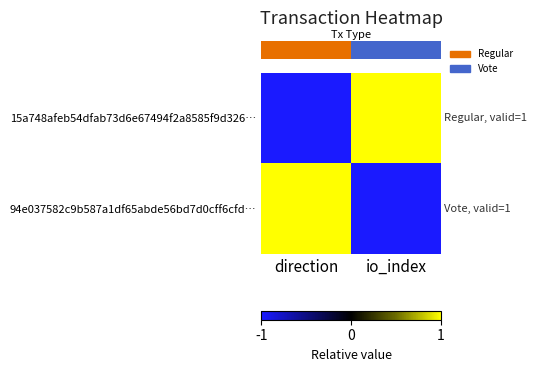

At which category is the sum across all series the highest?

direction